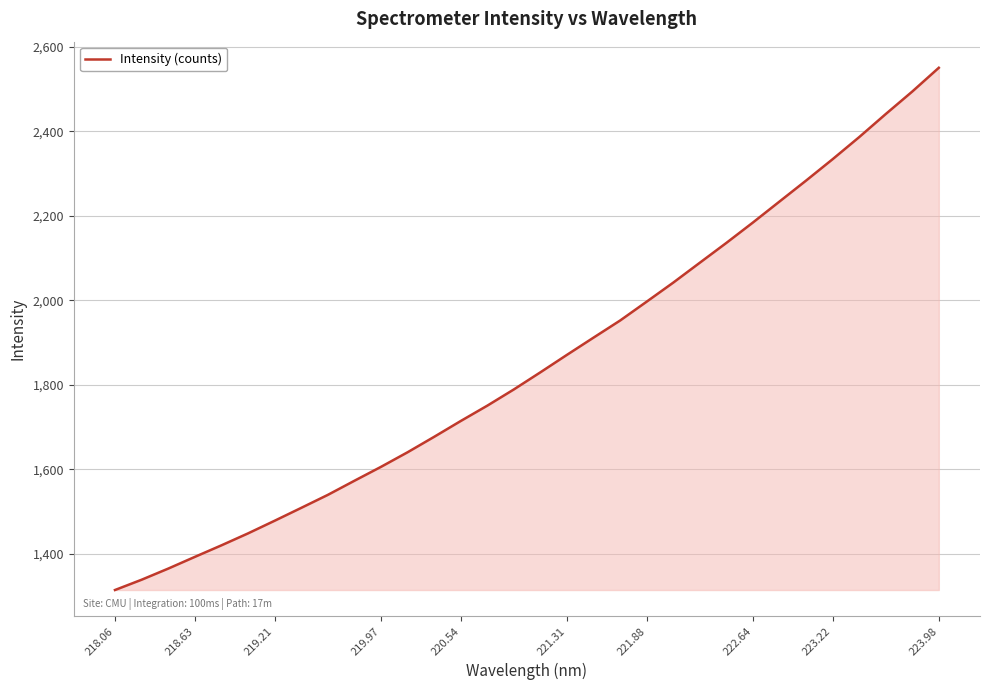

What is the difference between the maximum and minimum values?

1235.8